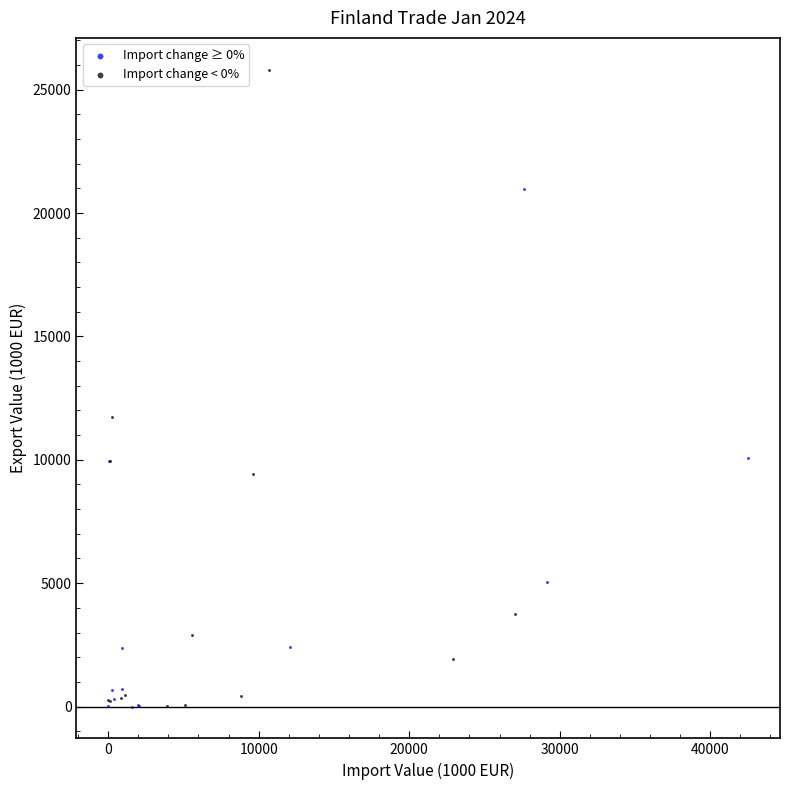

Which series has the widest spread of Y values?

Import change < 0%